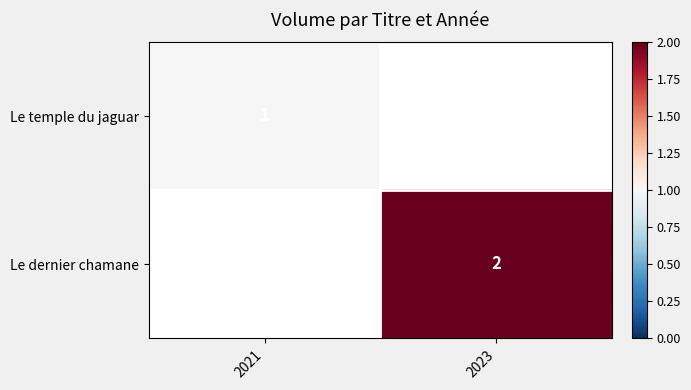

Is the value of Le temple du jaguar at 2021 greater than the value of Le dernier chamane at 2023?

No